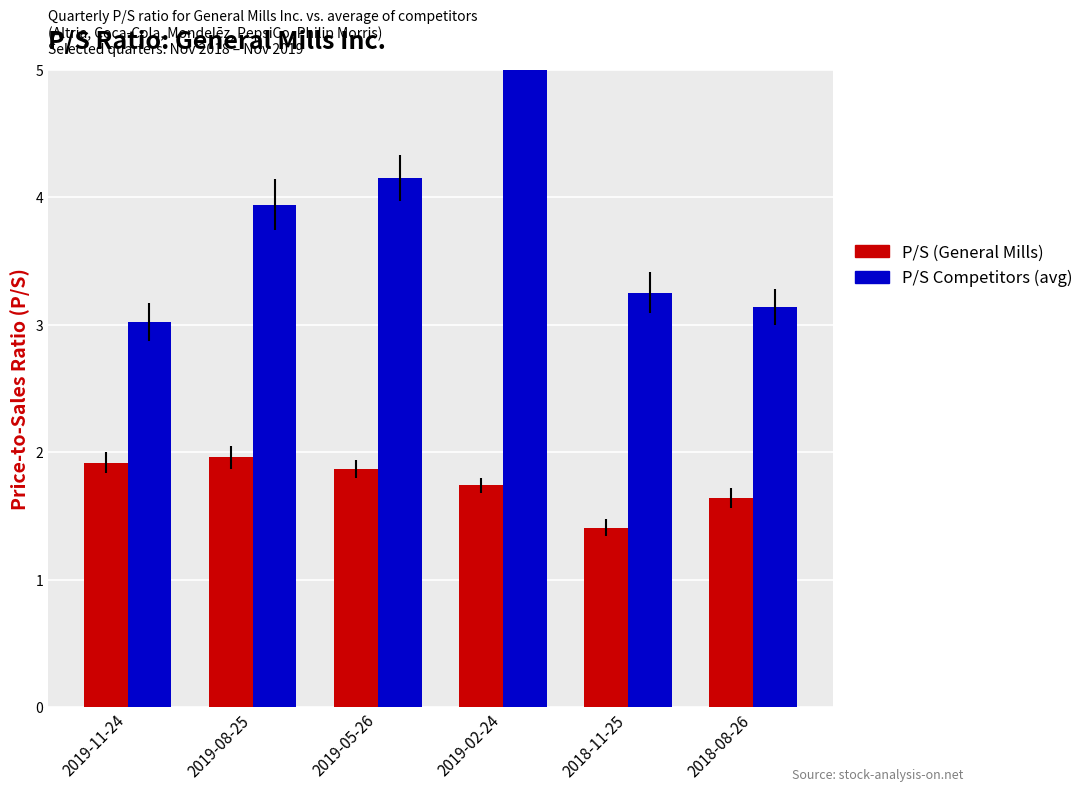

At which category does the chart reach its minimum across all series?

2018-11-25